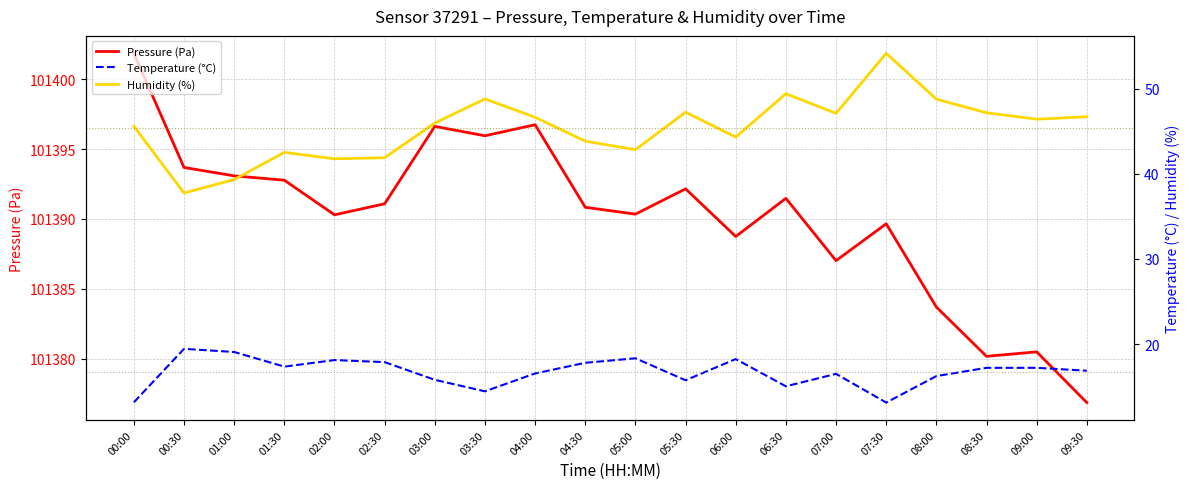

What is the average value of the Temperature (°C) series?

16.7